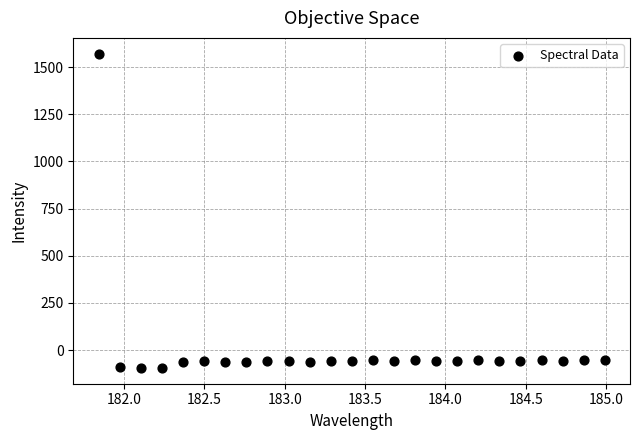

What is the range of Y values (max minus min)?

1666.1